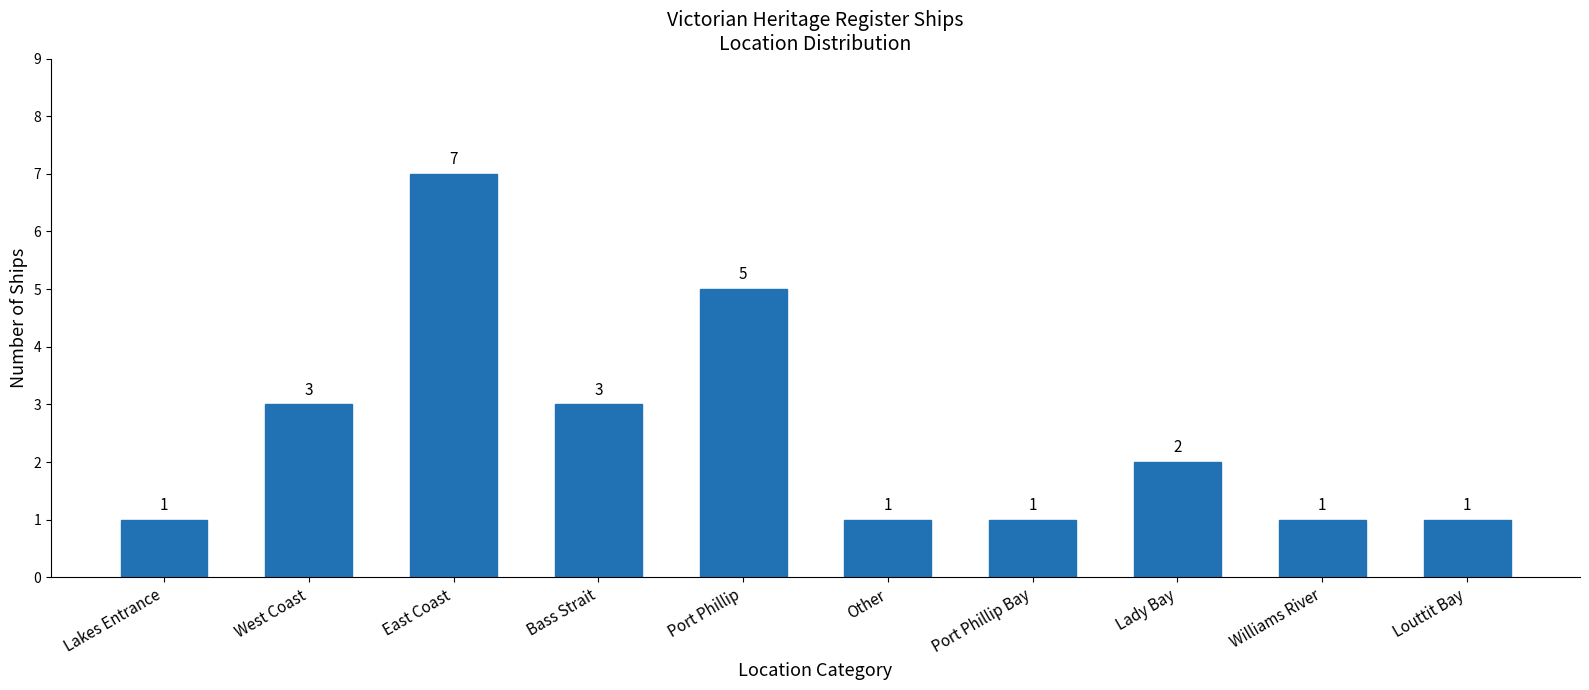

Reading right to left, what are all the values shown in this chart?

Louttit Bay=1	Williams River=1	Lady Bay=2	Port Phillip Bay=1	Other=1	Port Phillip=5	Bass Strait=3	East Coast=7	West Coast=3	Lakes Entrance=1